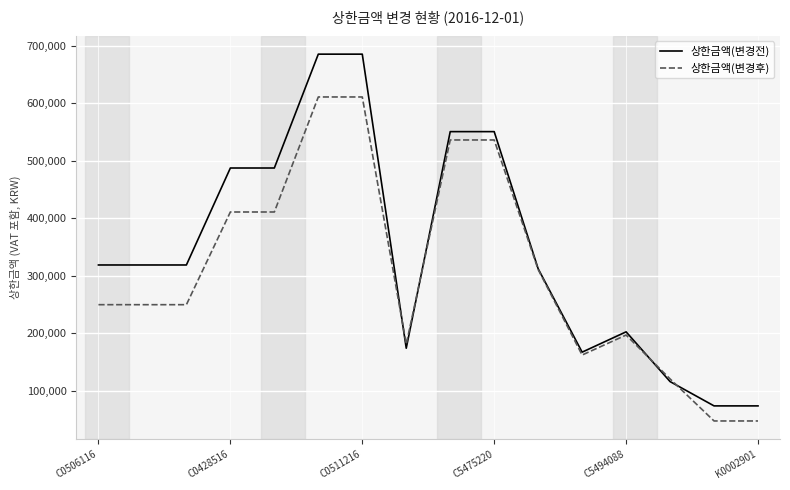

True or false: 상한금액(변경전) has more than 0 points higher than both neighbors.

True